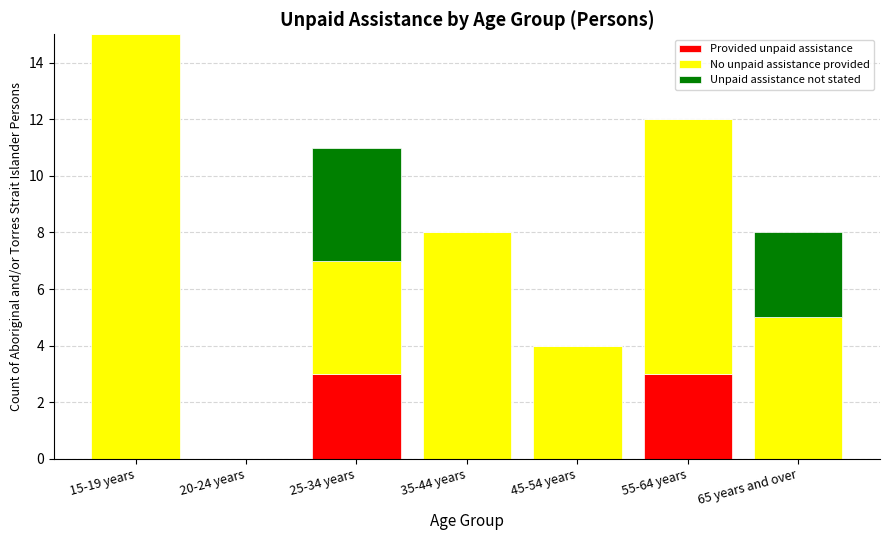

Count the number of data series in this chart.

3